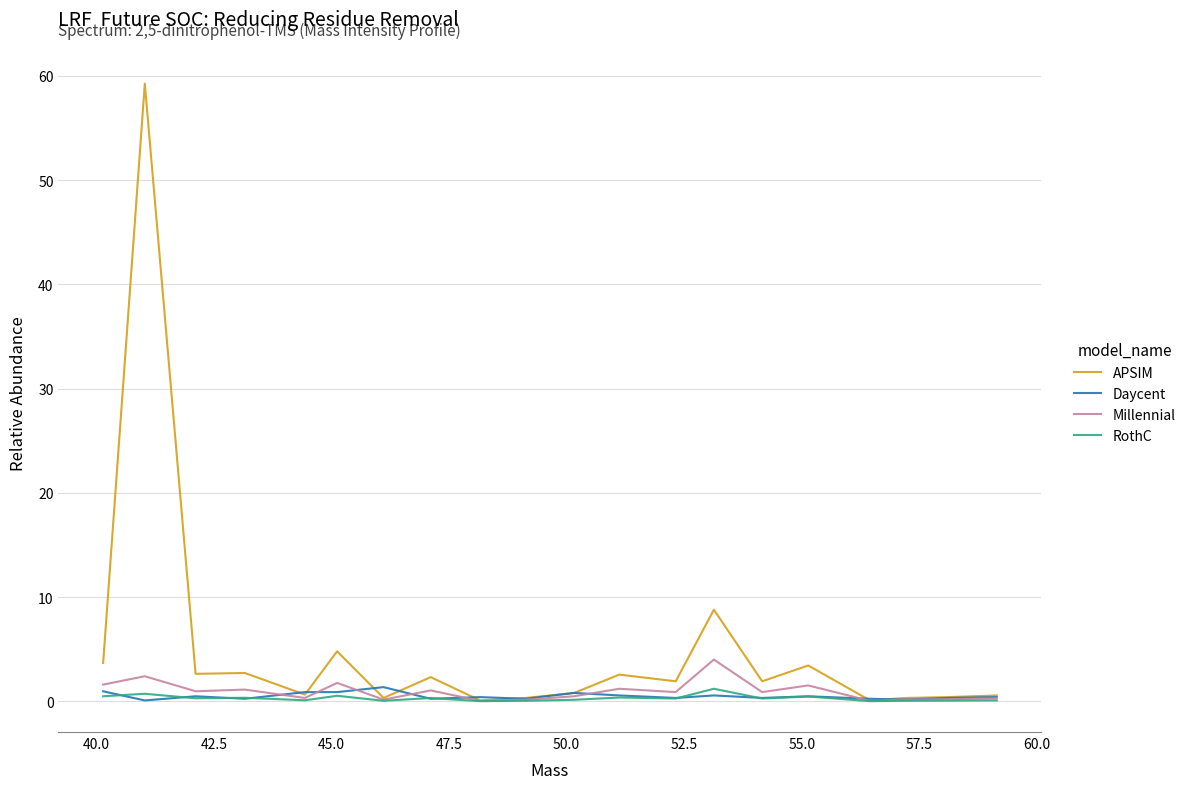

Which series has the largest total across all categories?

APSIM